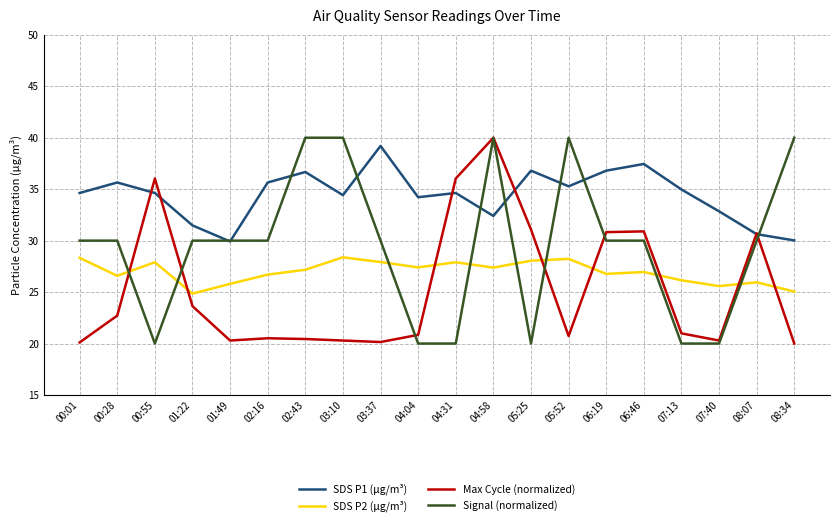

What is the greatest value displayed?

40.0